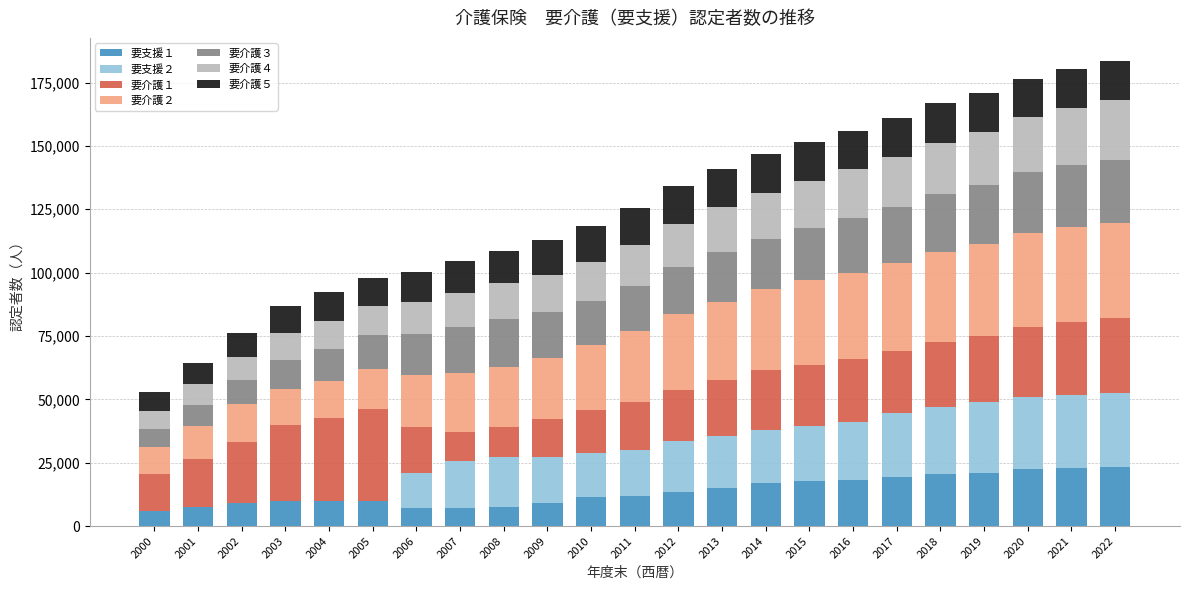

What is the total value across all series at 2020?

176370